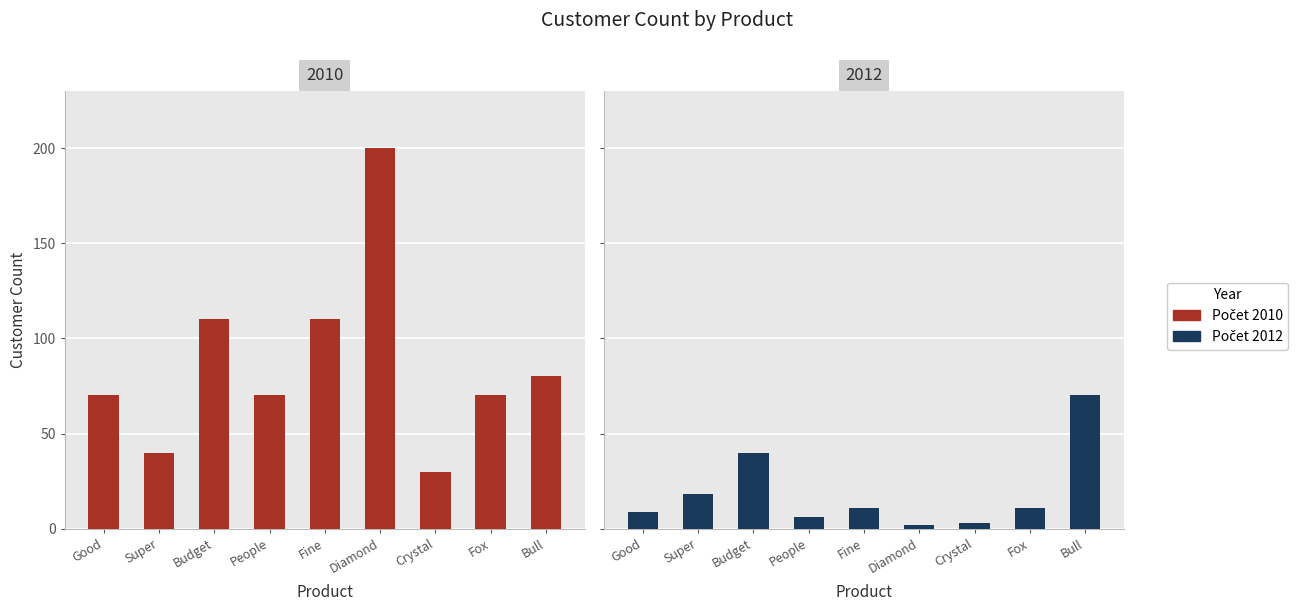

What is the maximum value for Počet 2012?

70